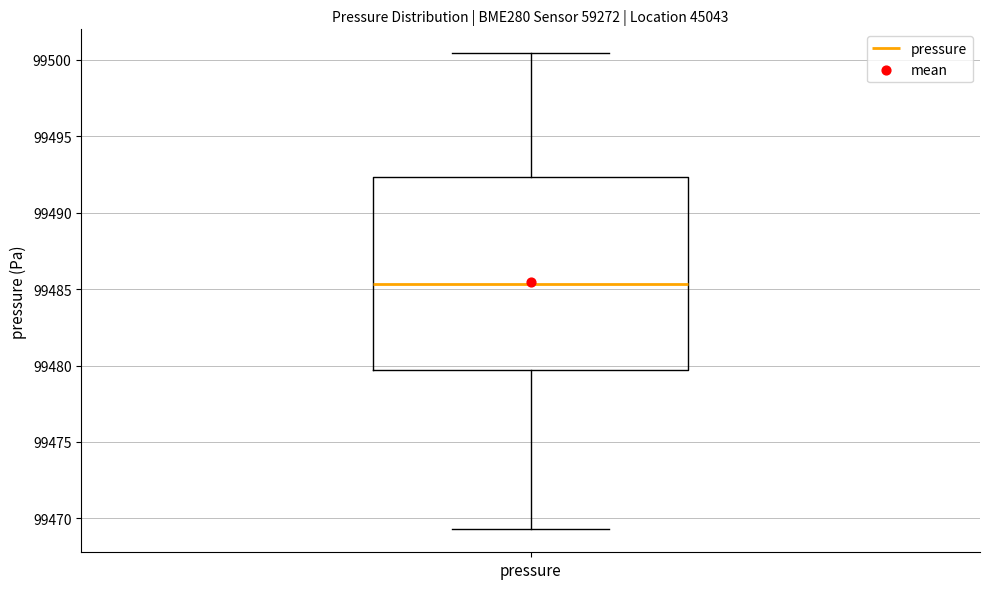

Transcribe this box plot: give where the median line is, the range the box spans, and where the two whiskers end, as read against the y-axis. The values are not printed on the chart, so give them approximately, as read against the axis.

median 99485.5, box 99479.5 to 99492.5, whiskers 99469.5 to 99500.5